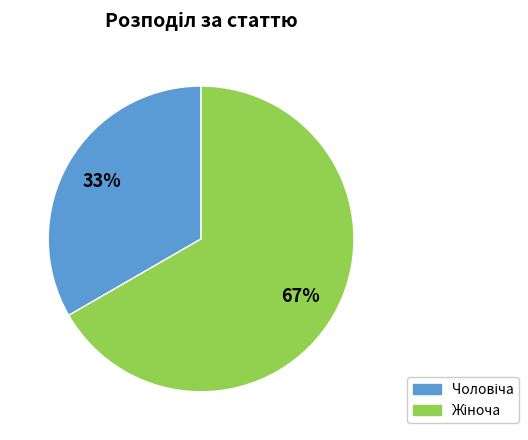

Is there any slice that represents more than half of the pie?

Yes